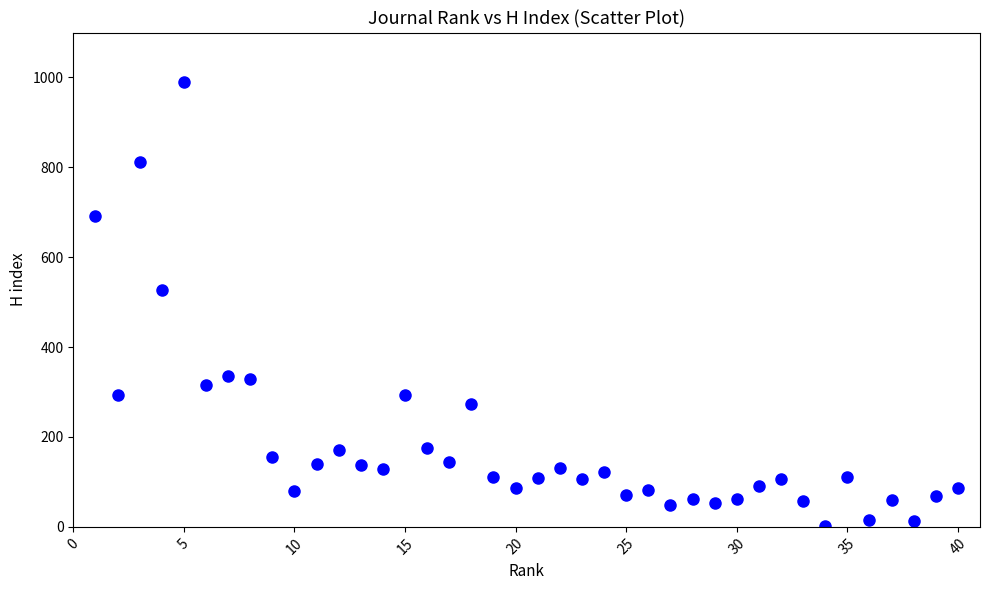

What Y value in the scatter plot is closest to 496?

526